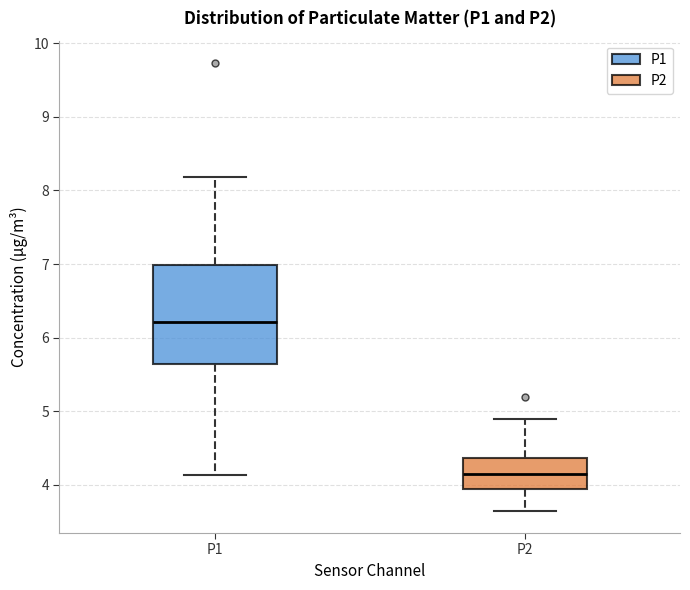

Comparing the boxes themselves (not the whiskers), which one is the tallest?

P1